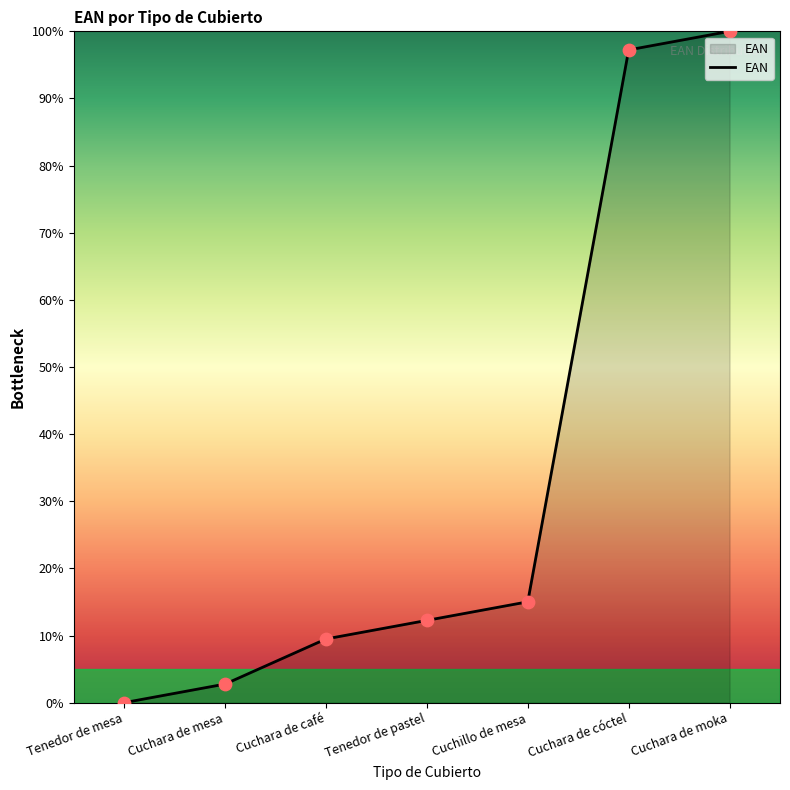

Between Cuchara de cóctel and Cuchara de café, which is larger?

Cuchara de cóctel